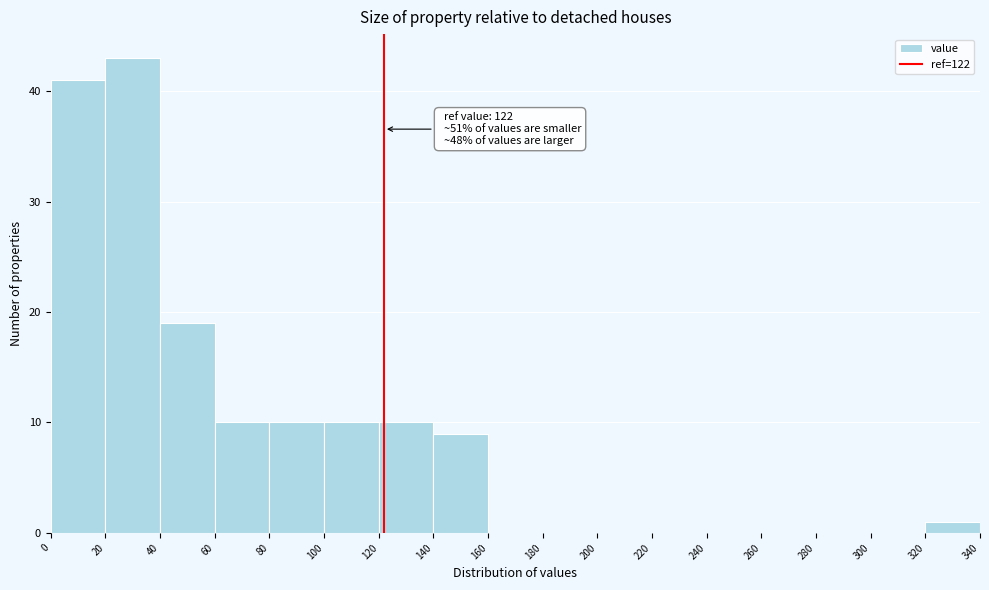

Which range on the x-axis has the tallest bar?

20 to 40